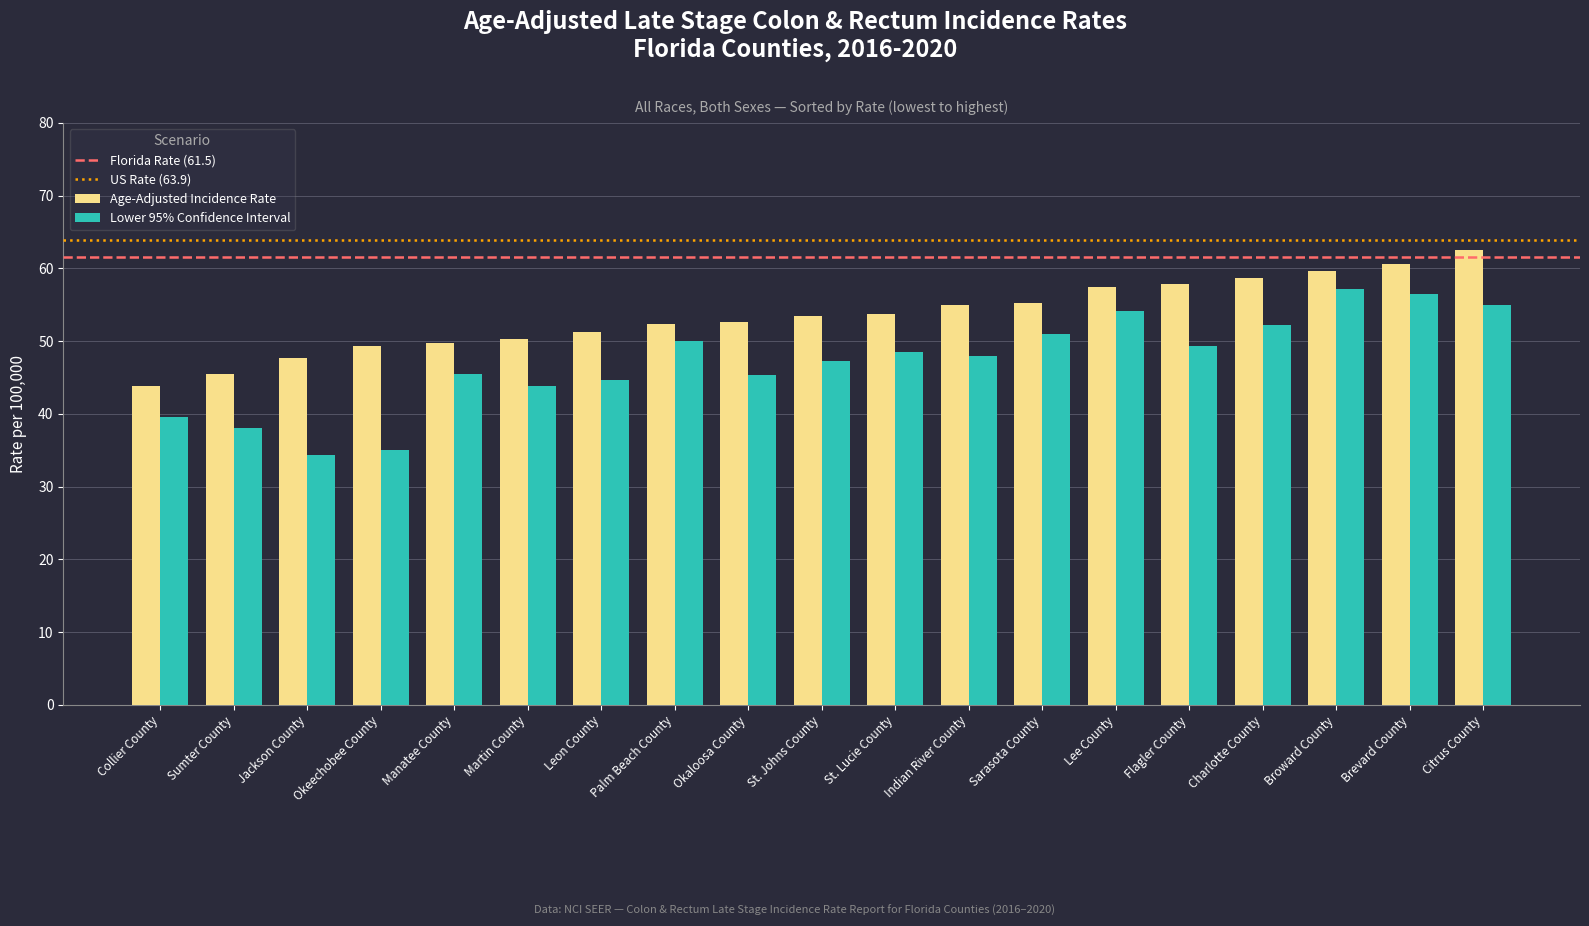

Count the number of data series in this chart.

2